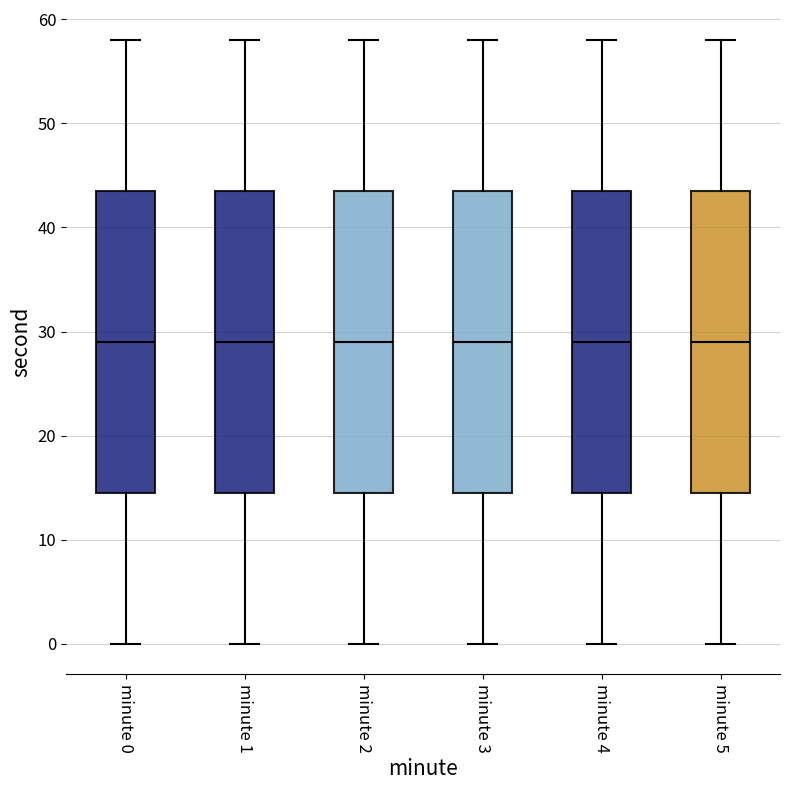

Where is the upper edge of the box for minute 4 on the y-axis? The values are not printed on the chart, so give them approximately, as read against the axis.

44